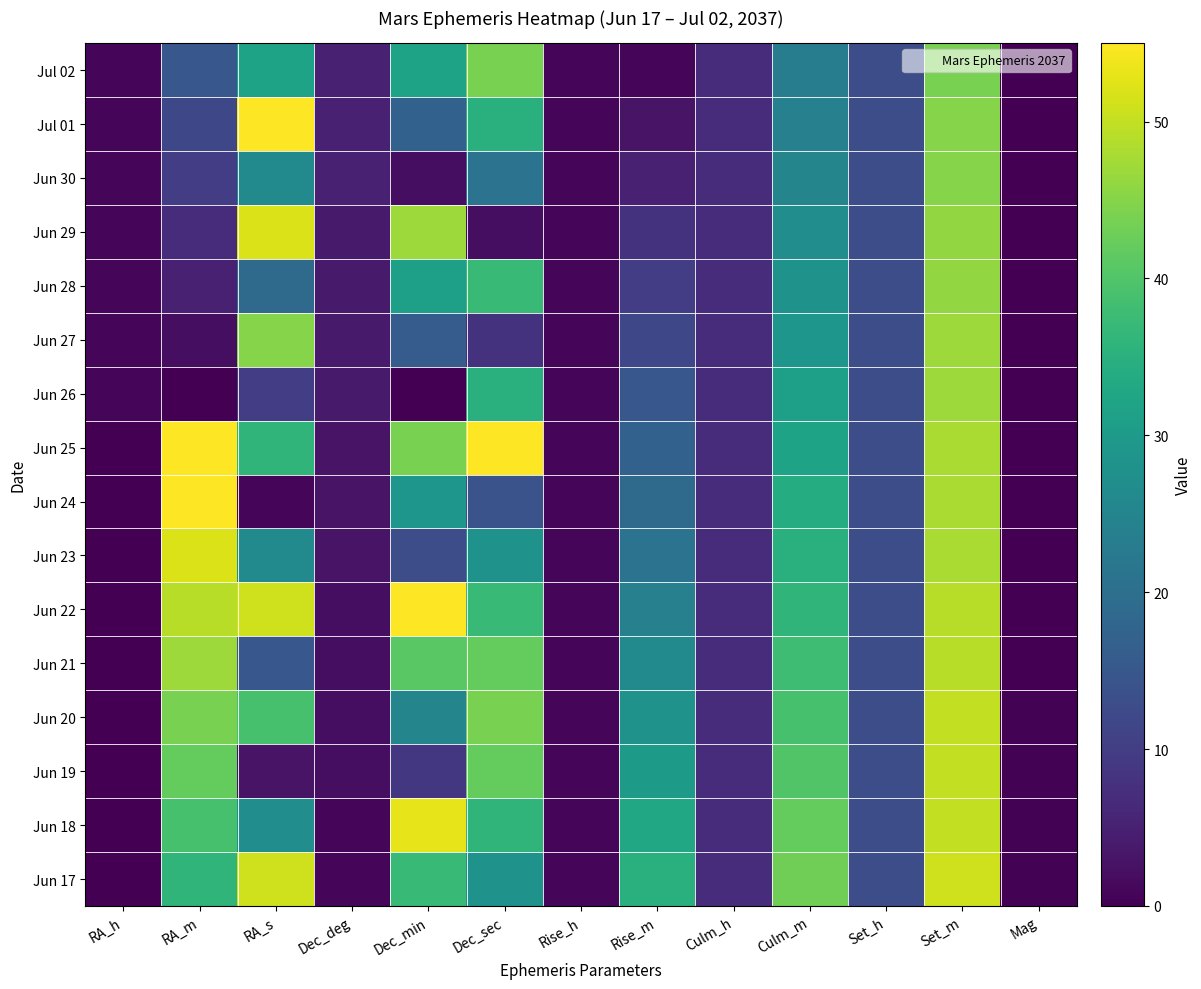

Count the number of data series in this chart.

16